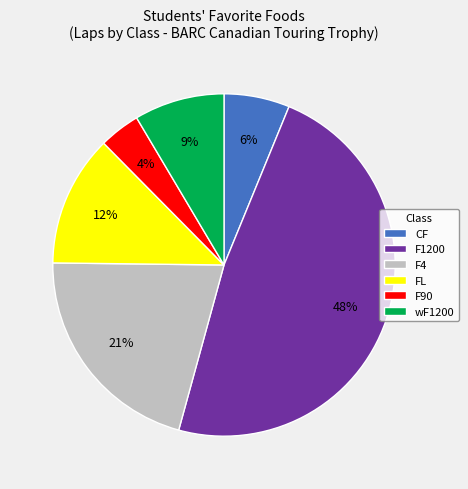

How many segments does this pie chart have?

6